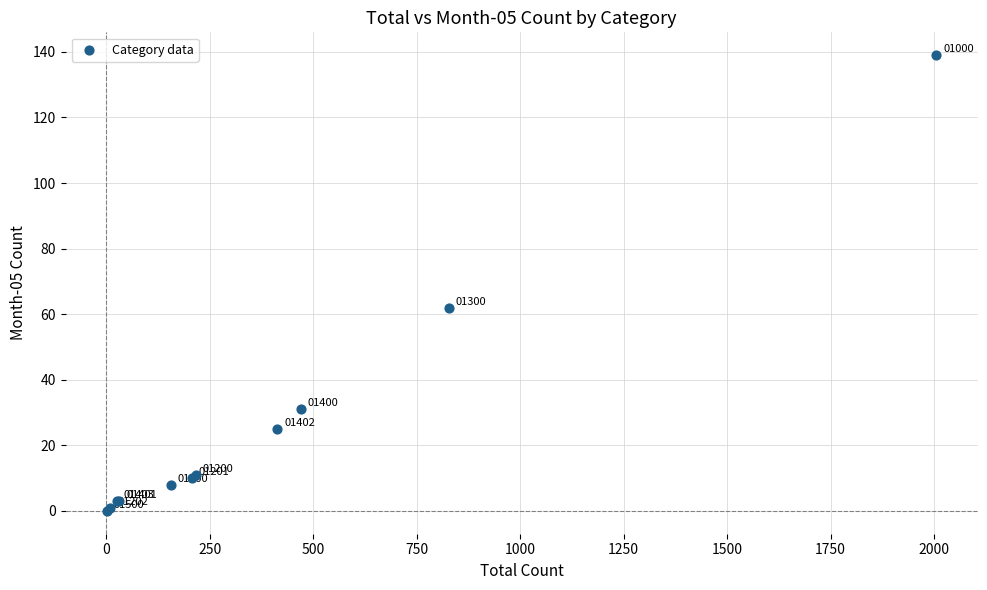

What Y value in the scatter plot is closest to 69?

62